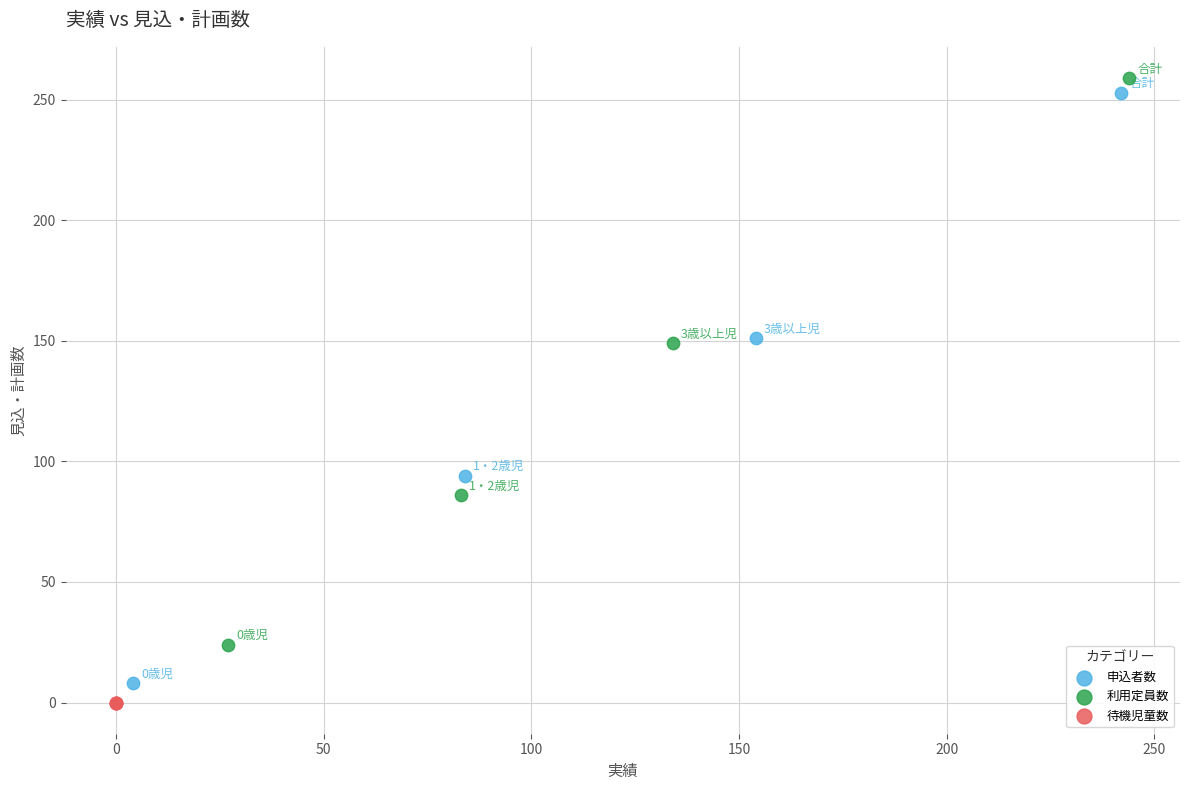

What are all the series names shown in the legend?

申込者数, 利用定員数, 待機児童数